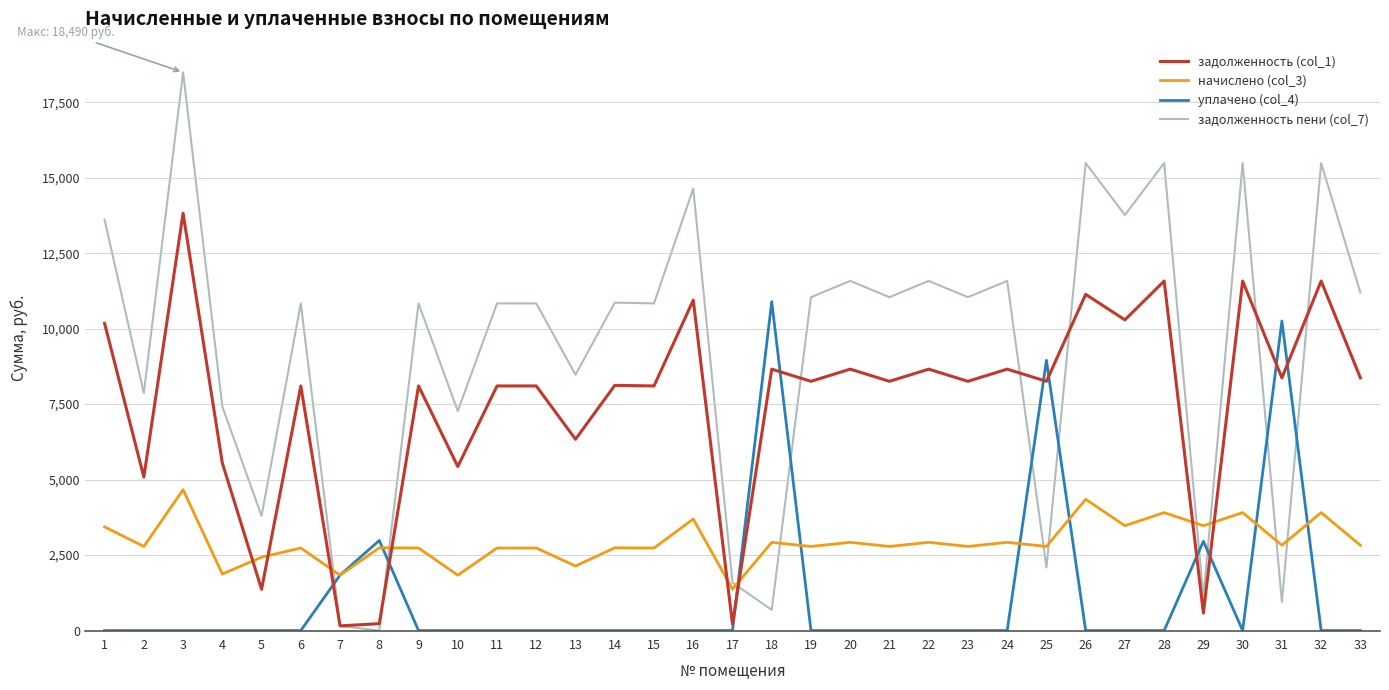

Which series ends up on top after the final intersection of задолженность (col_1) and начислено (col_3)?

задолженность (col_1)